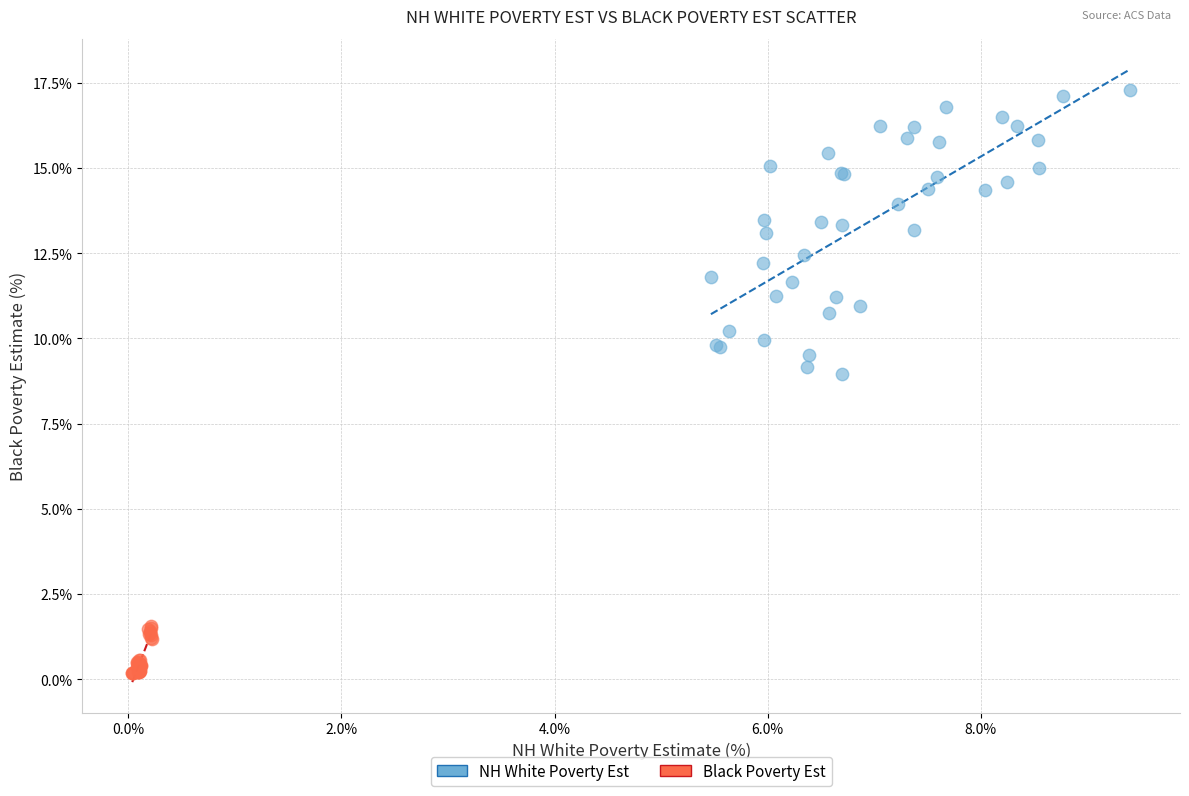

Which series has the widest spread of Y values?

NH White Poverty Est